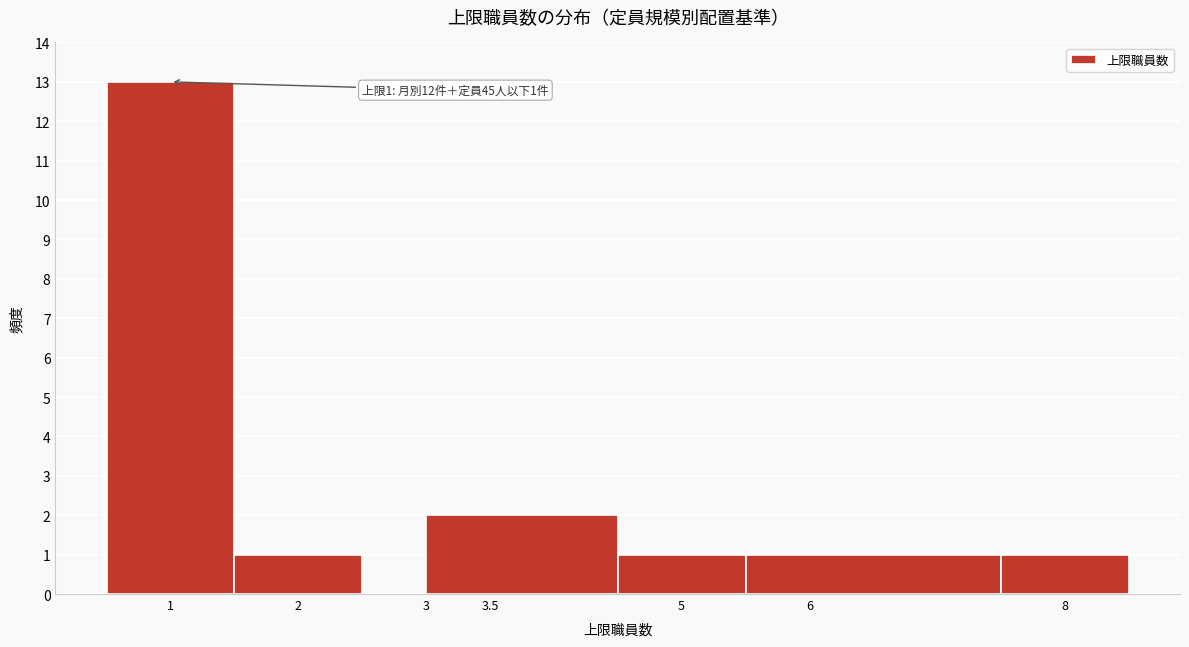

Which range on the x-axis has the tallest bar?

0.5 to 1.5